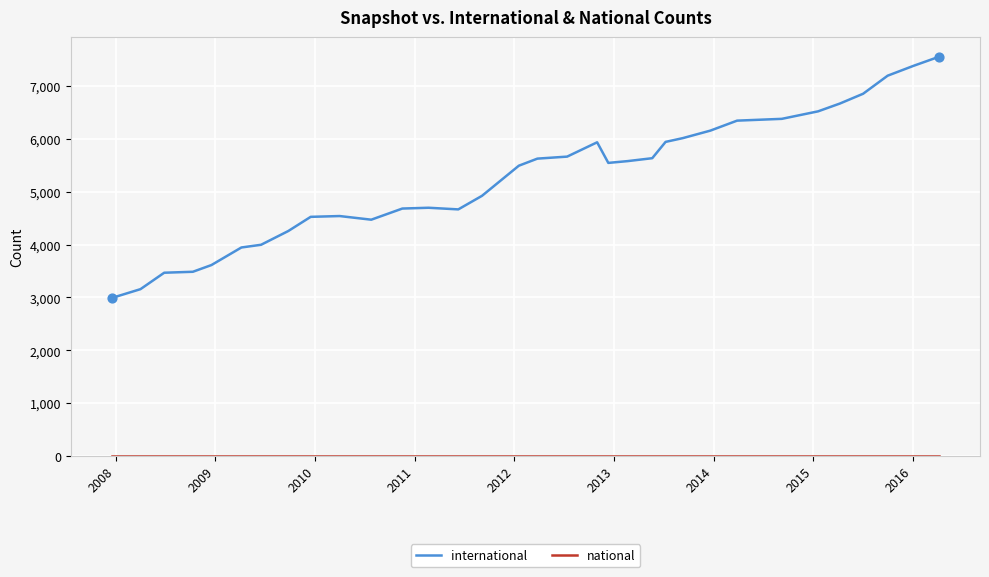

What is the greatest value displayed?

7554